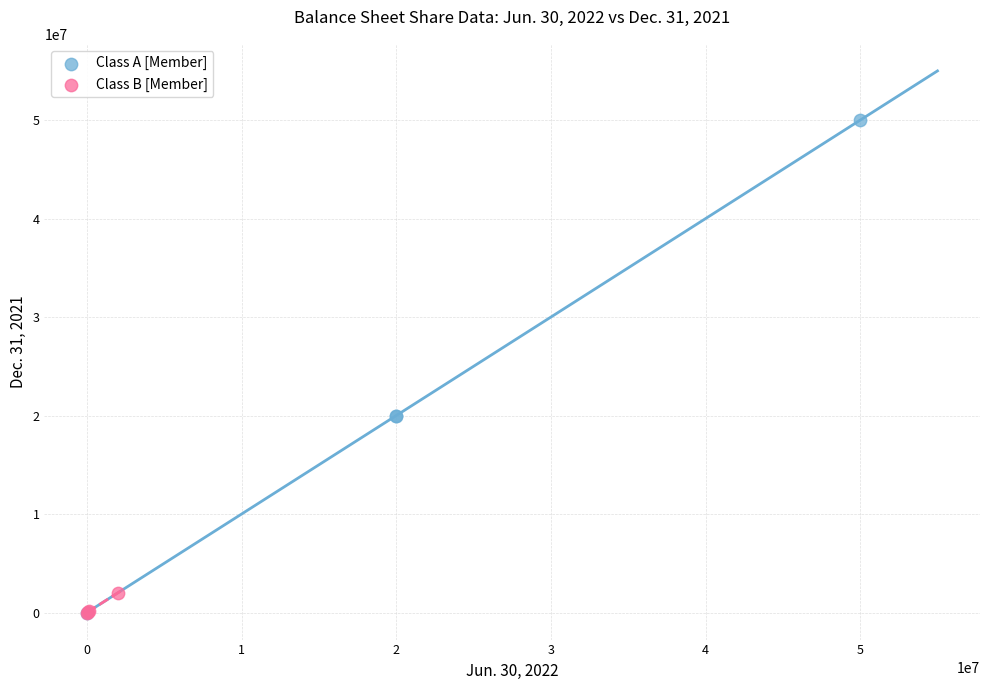

Which series has the largest Y range (max minus min)?

Class A [Member]